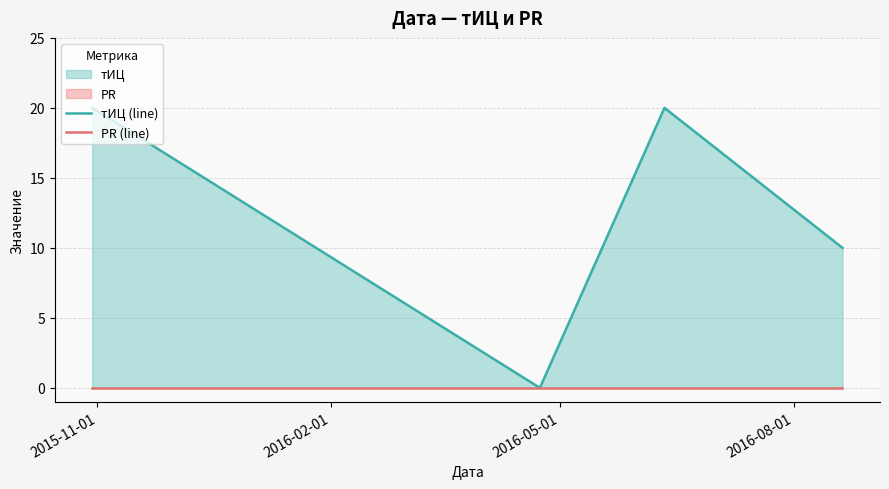

Does the chart have visible grid lines?

Yes